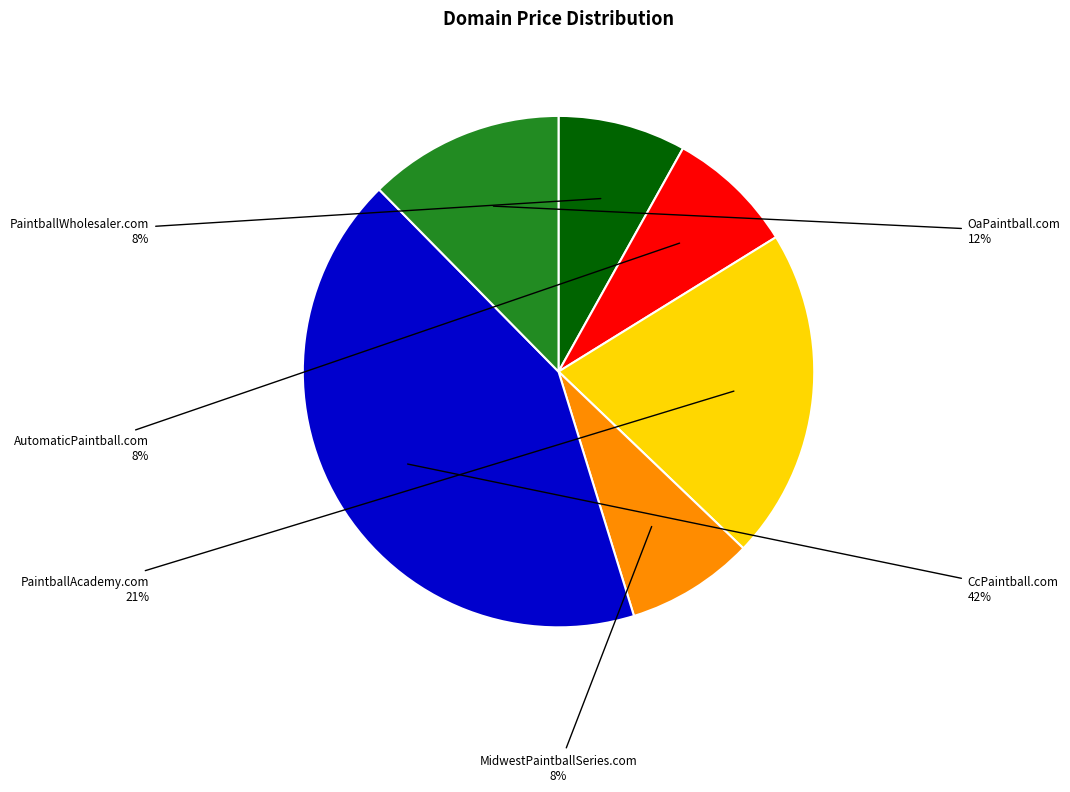

Which category has the smallest portion of the pie?

PaintballWholesaler.com